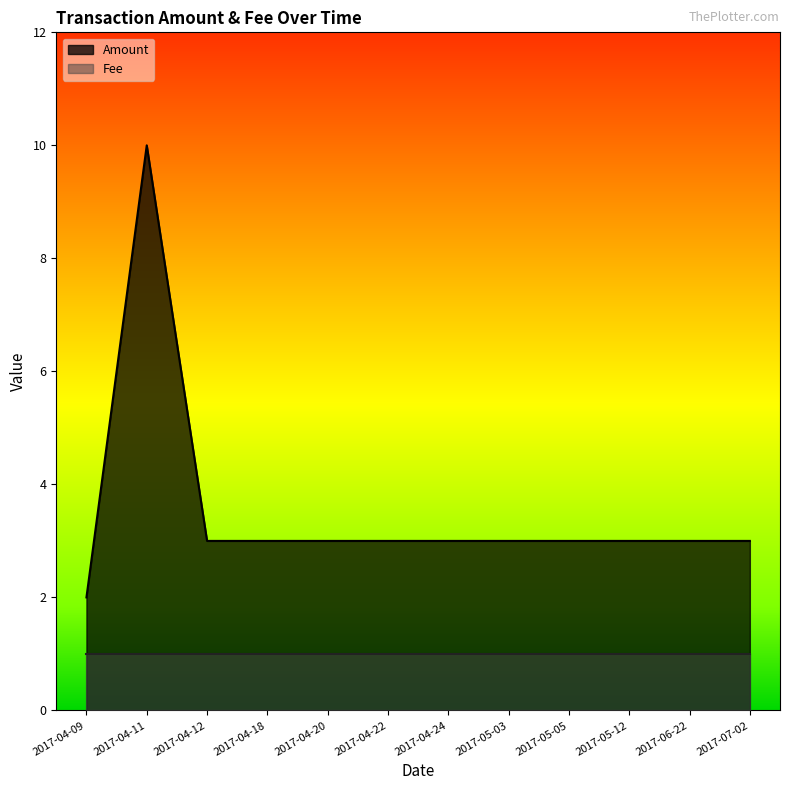

Reading left to right, extract all data points from this chart.

2	10	3	3	3	3	3	3	3	3	3	3